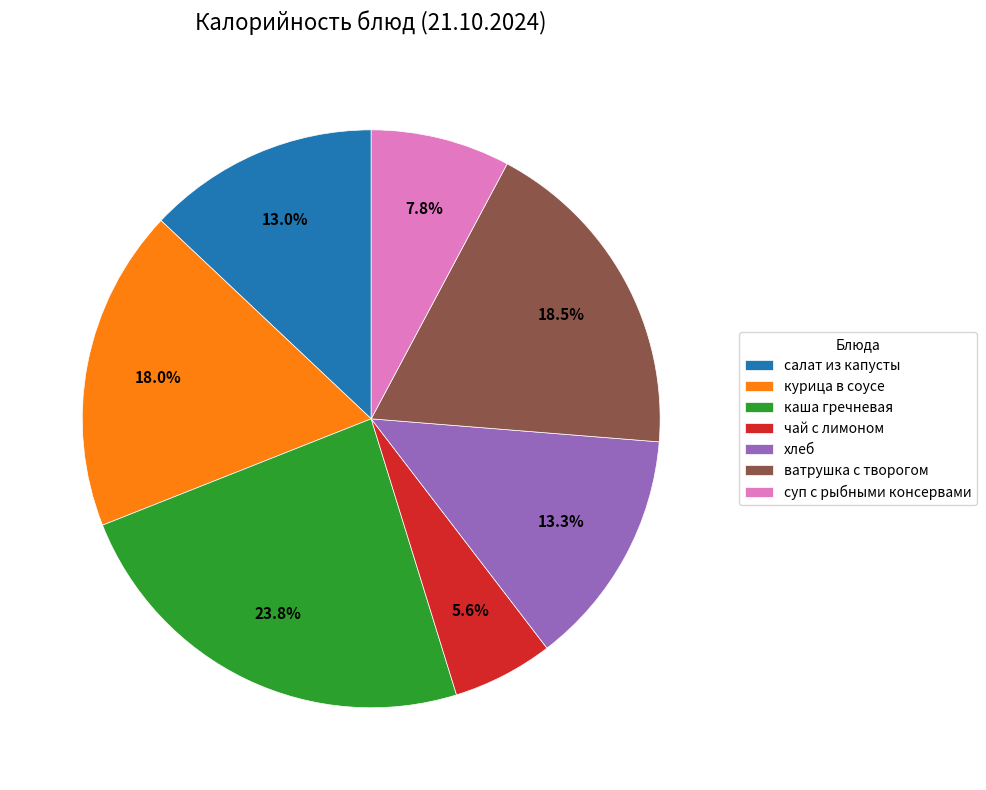

How much of the chart is everything except хлеб?

86.7%